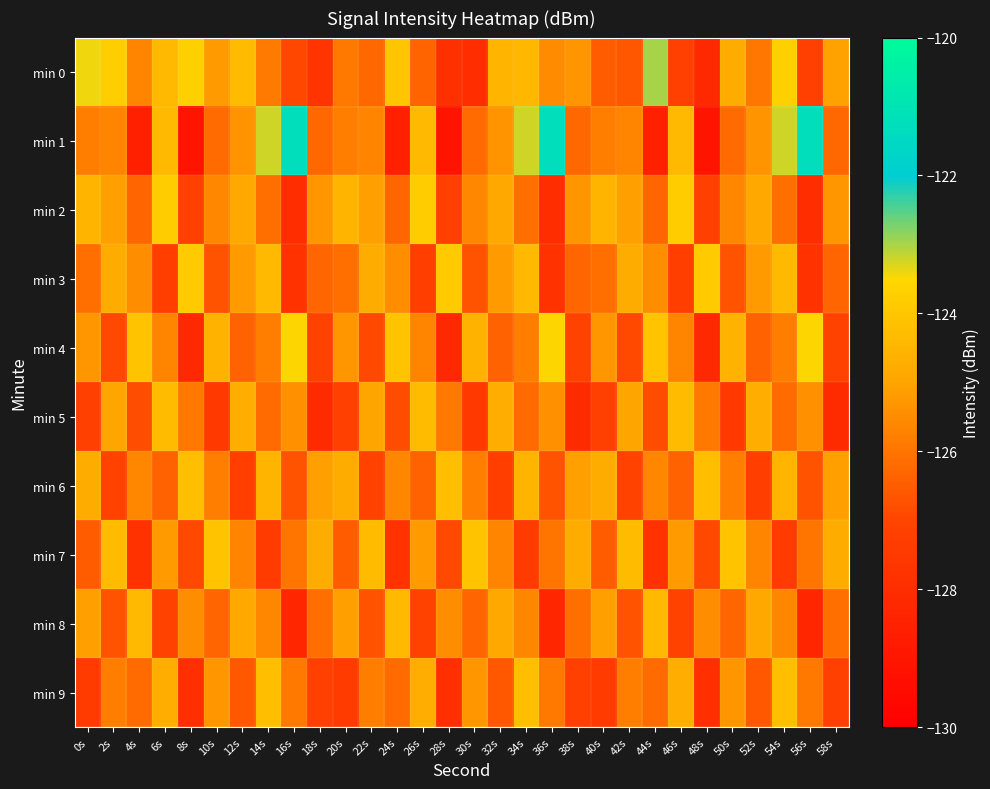

Count the number of data series in this chart.

10